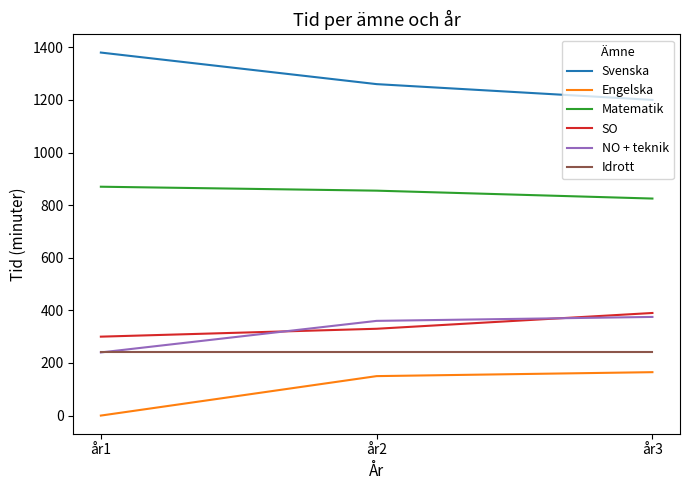

Where does the Svenska series first go above 1260?

år1